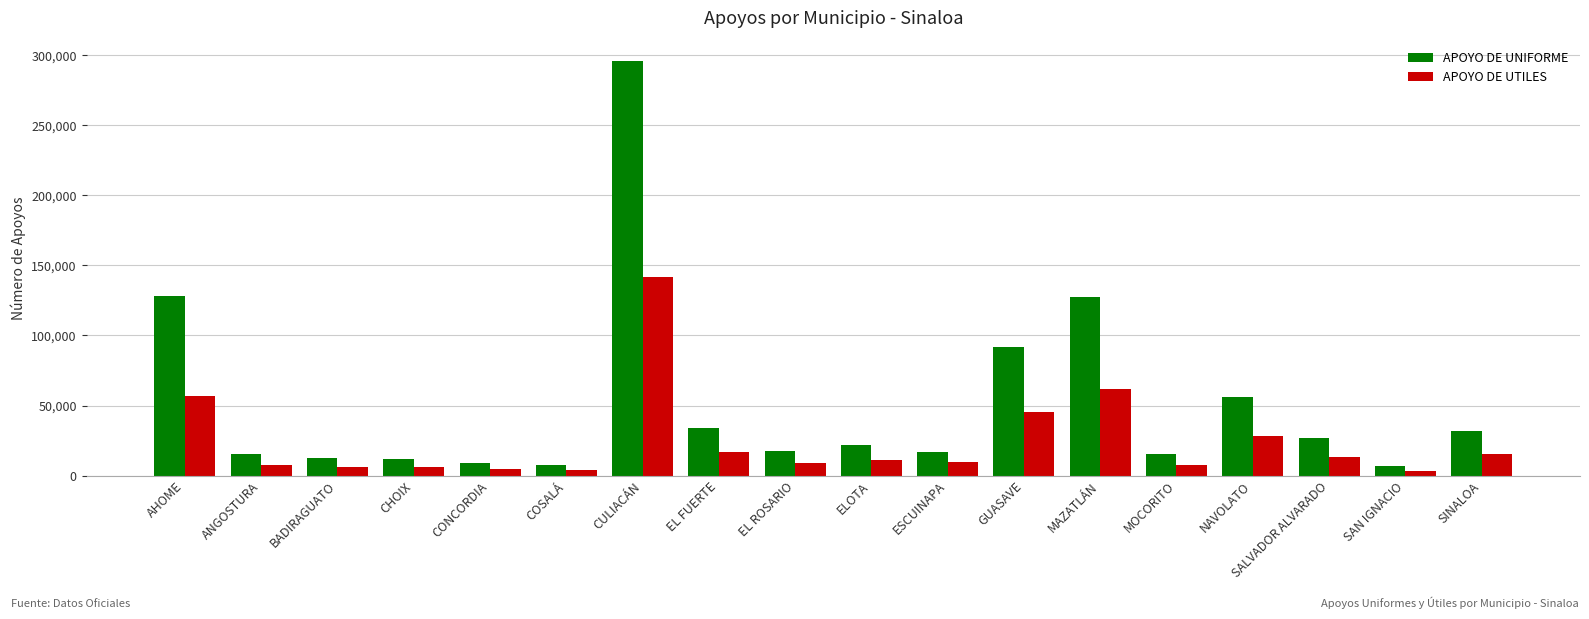

Is the value of APOYO DE UTILES at SINALOA greater than the value of APOYO DE UNIFORME at SINALOA?

No